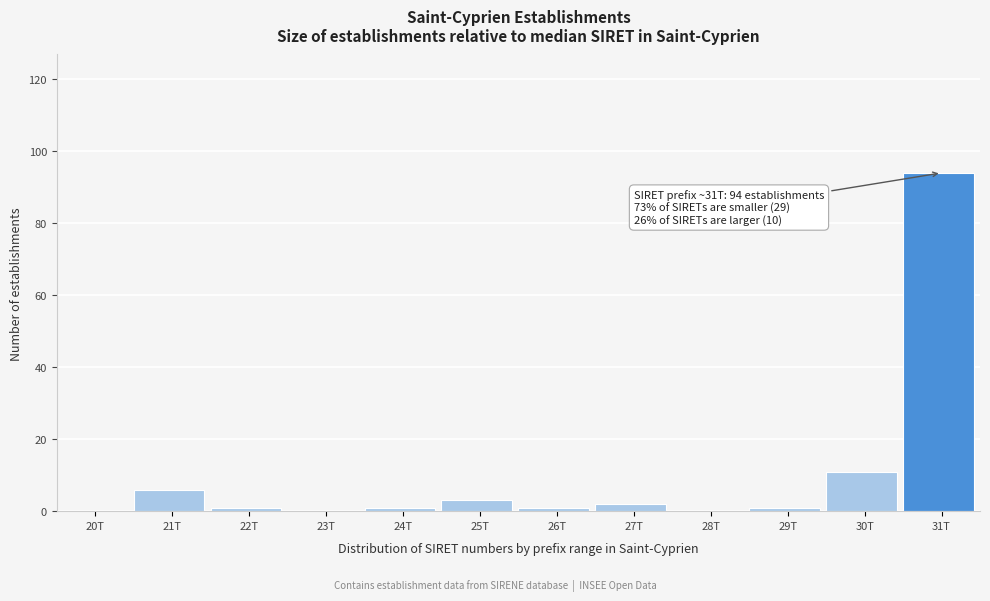

Reading left to right, list all the values displayed in this chart.

20T=0	21T=6	22T=1	23T=0	24T=1	25T=3	26T=1	27T=2	28T=0	29T=1	30T=11	31T=94